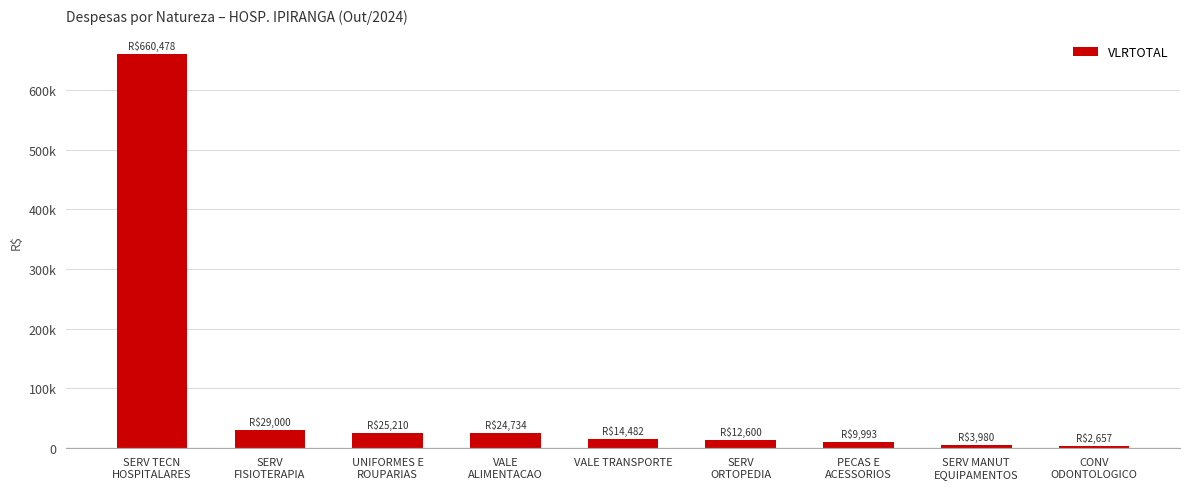

List the labels in order of value, smallest first.

CONV
ODONTOLOGICO, SERV MANUT
EQUIPAMENTOS, PECAS E
ACESSORIOS, SERV
ORTOPEDIA, VALE TRANSPORTE, VALE
ALIMENTACAO, UNIFORMES E
ROUPARIAS, SERV
FISIOTERAPIA, SERV TECN
HOSPITALARES